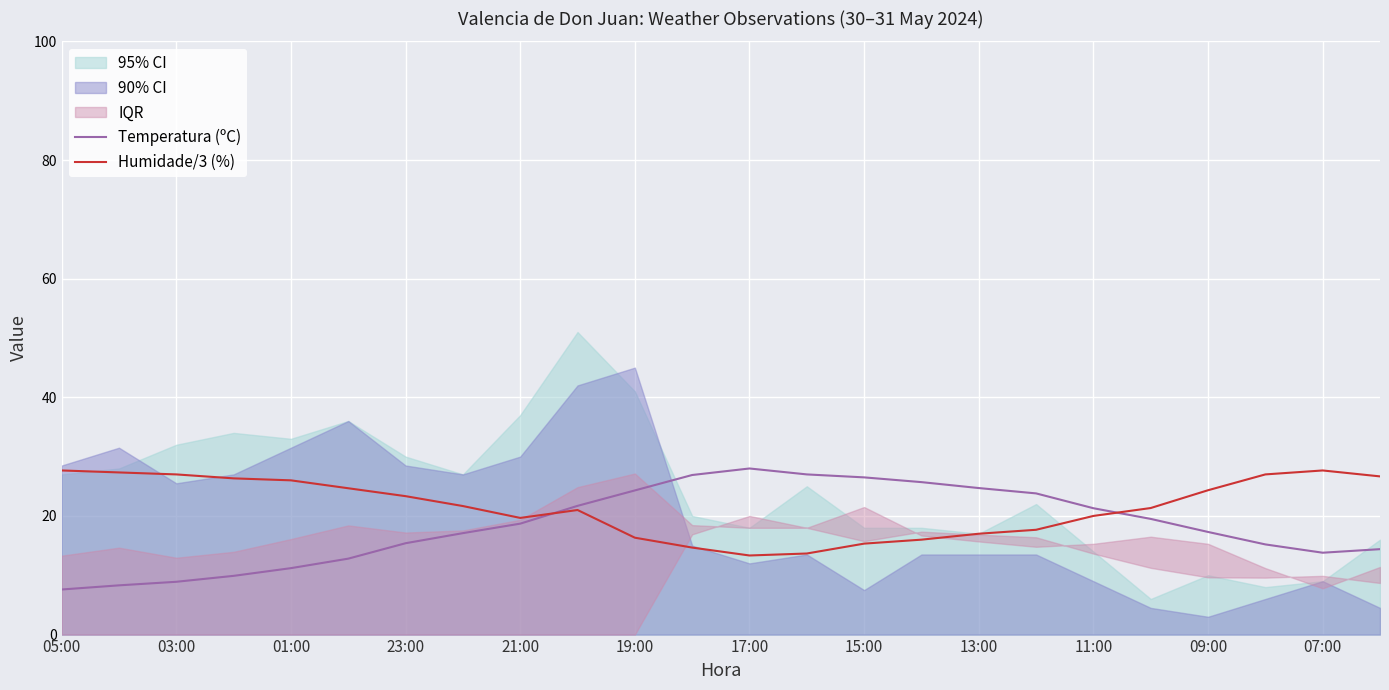

At how many categories does at least one series exceed 12?

24